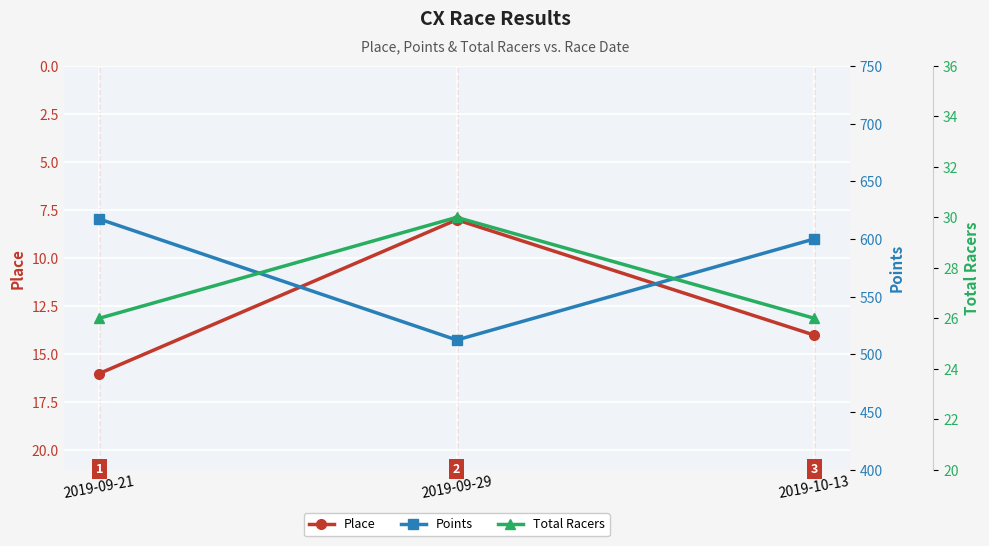

Is the value of Place at 2019-10-13 greater than the value of Total Racers at 2019-10-13?

No